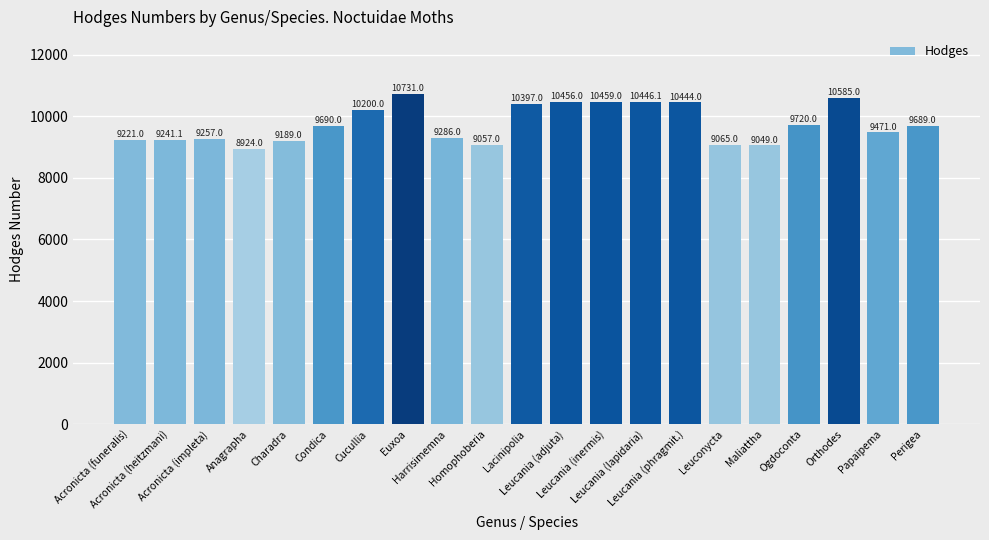

Reading left to right, what are all the values shown in this chart?

9221.0	9241.1	9257.0	8924.0	9189.0	9690.0	10200.0	10731.0	9286.0	9057.0	10397.0	10456.0	10459.0	10446.1	10444.0	9065.0	9049.0	9720.0	10585.0	9471.0	9689.0